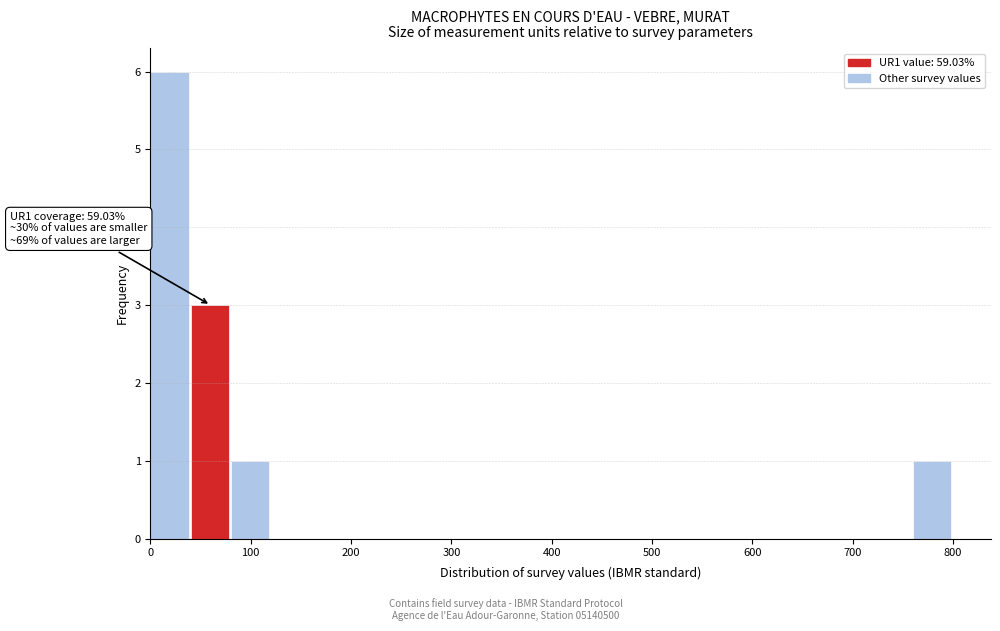

Which range on the x-axis has the tallest bar?

0 to 40